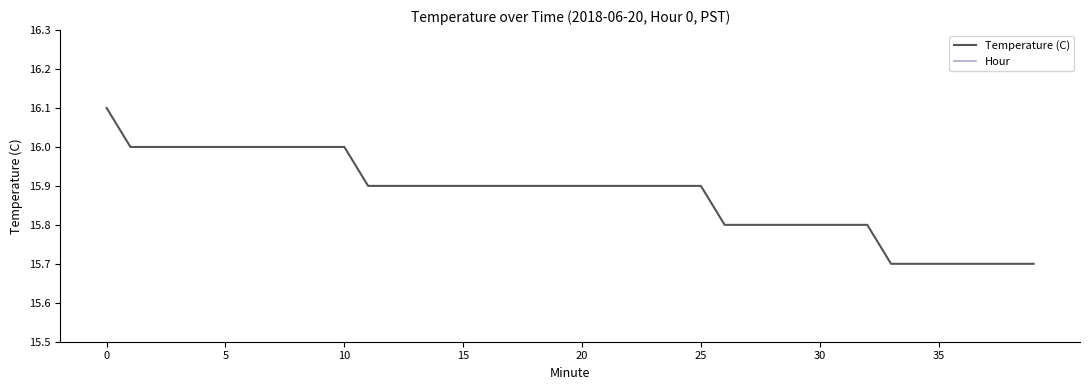

What are all the series names shown in the legend?

Temperature (C), Hour